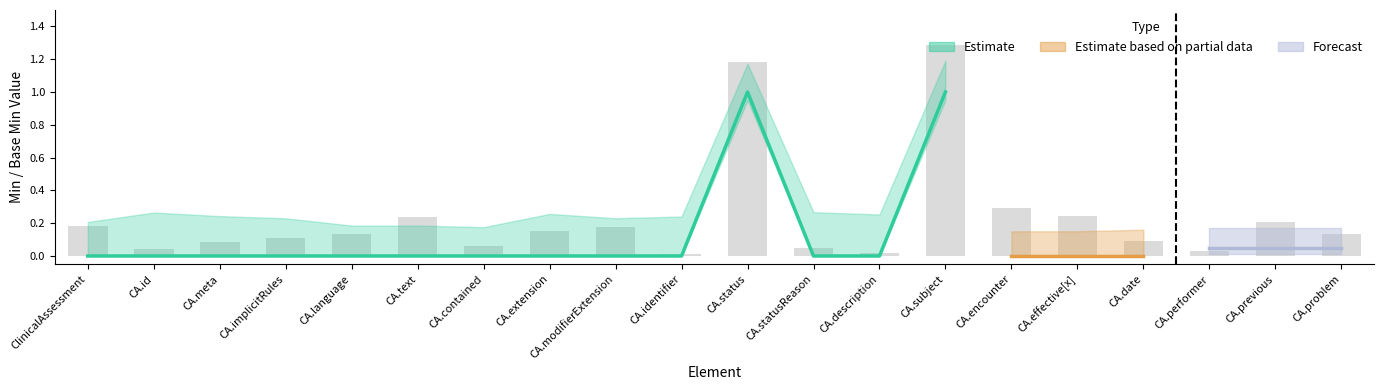

Rank the categories by Min value from lowest to highest.

ClinicalAssessment, ClinicalAssessment.id, ClinicalAssessment.meta, ClinicalAssessment.implicitRules, ClinicalAssessment.language, ClinicalAssessment.text, ClinicalAssessment.contained, ClinicalAssessment.extension, ClinicalAssessment.modifierExtension, ClinicalAssessment.identifier, ClinicalAssessment.statusReason, ClinicalAssessment.description, ClinicalAssessment.encounter, ClinicalAssessment.effective[x], ClinicalAssessment.date, ClinicalAssessment.performer, ClinicalAssessment.previous, ClinicalAssessment.problem, ClinicalAssessment.status, ClinicalAssessment.subject